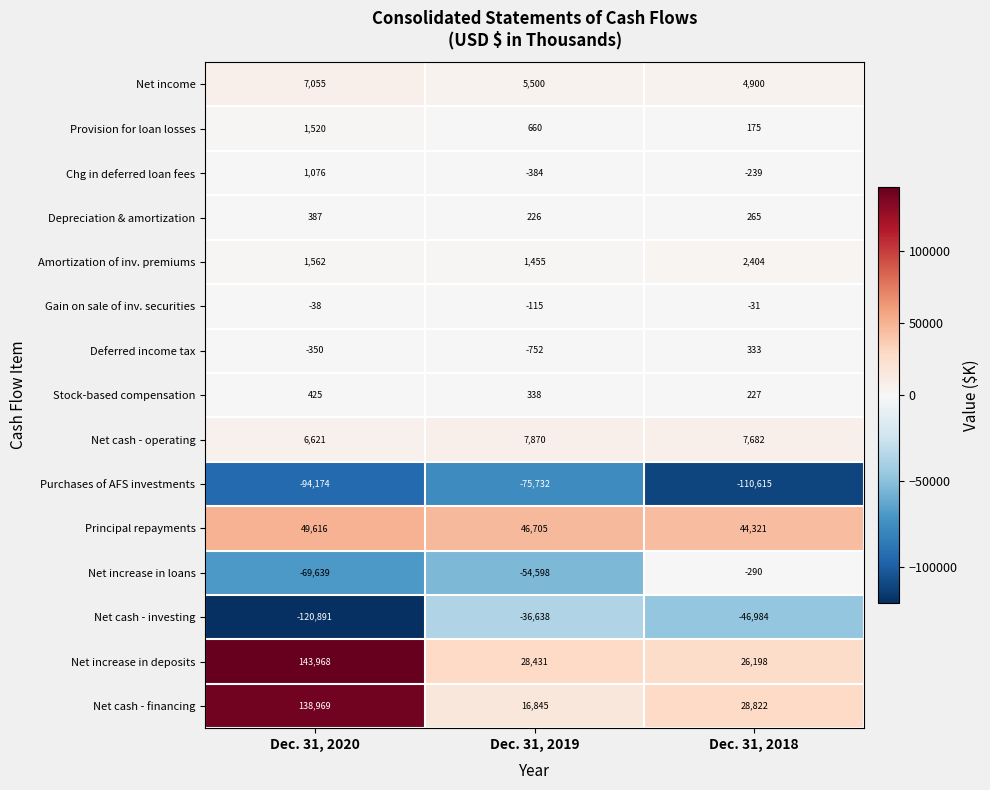

Which series has the largest total across all categories?

Net increase in deposits